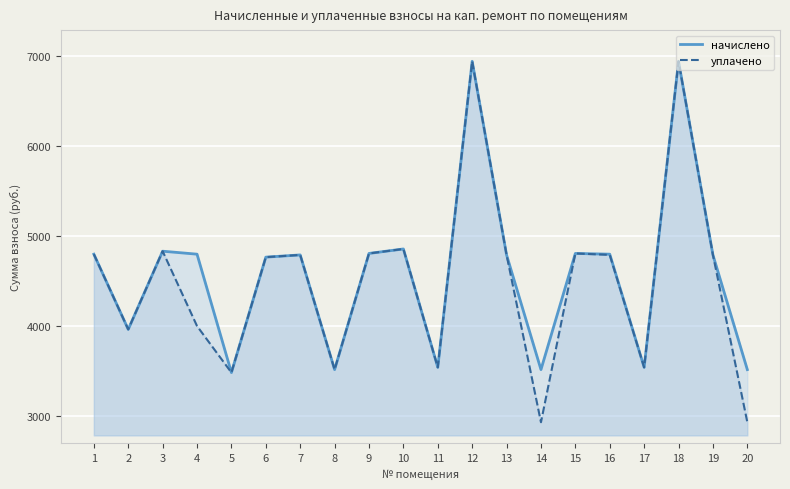

Between 19 and 2, which is larger?

19